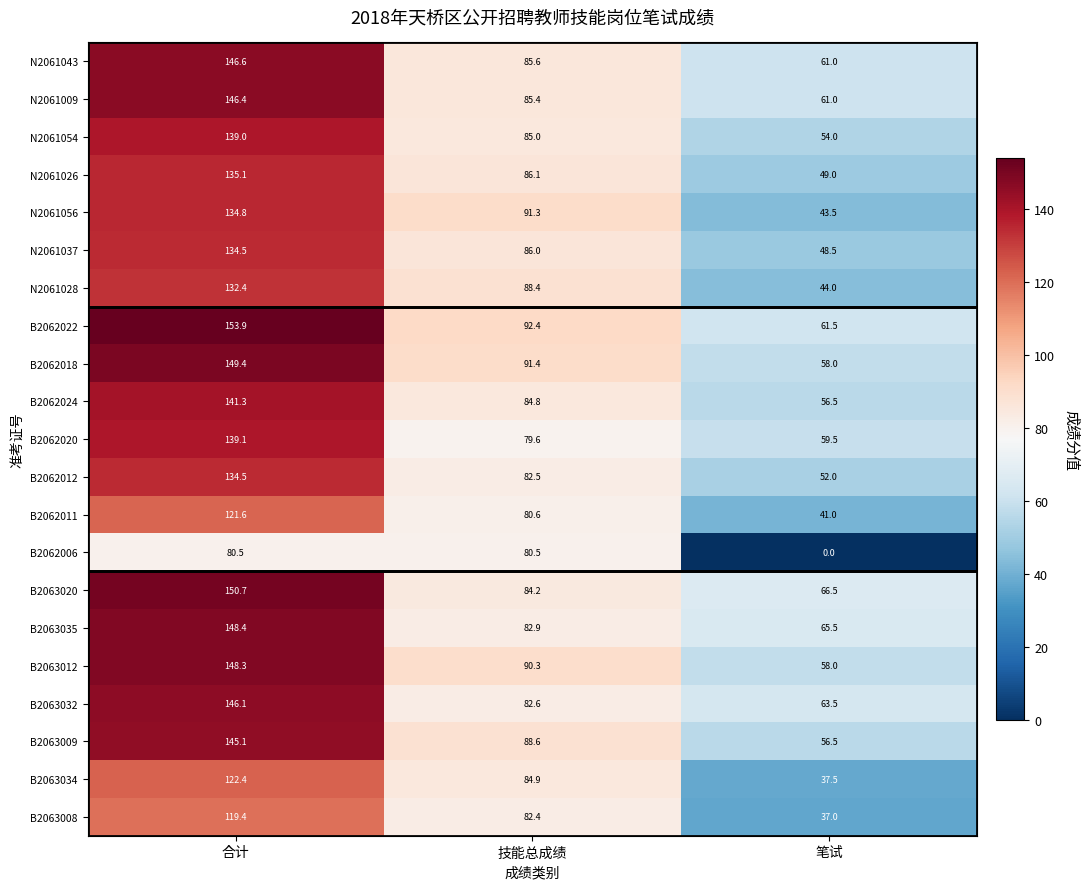

The B2062006 series shows 80.5 at 合计. True or false?

True